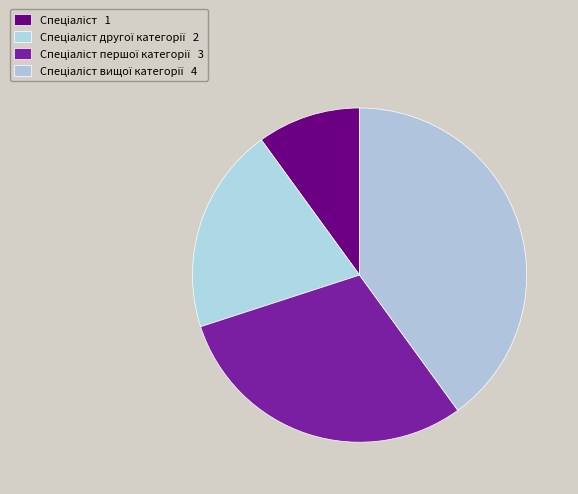

How many slices are in this pie chart?

4